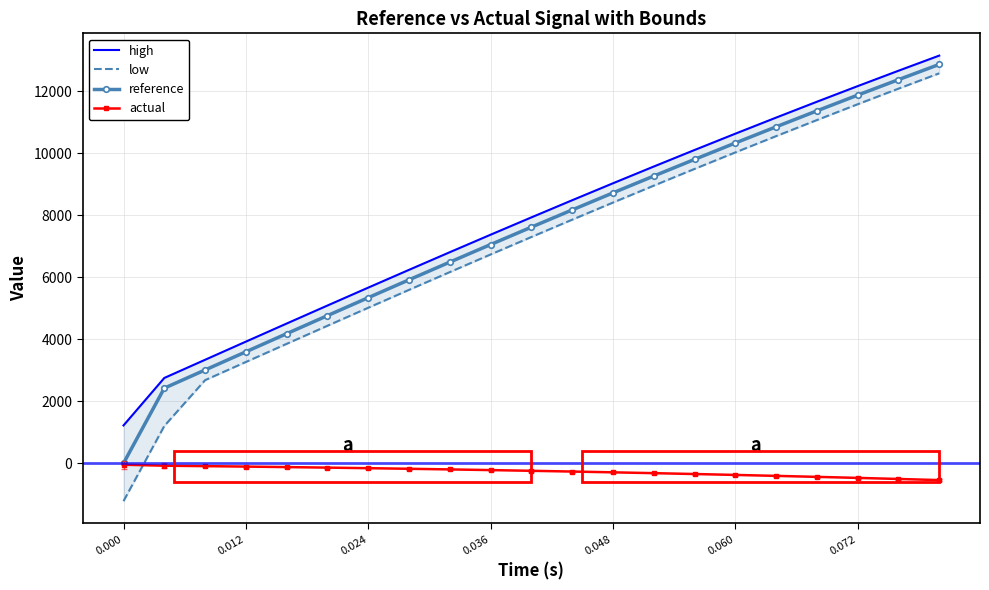

What is the difference between the maximum and minimum values in the actual series?

495.4